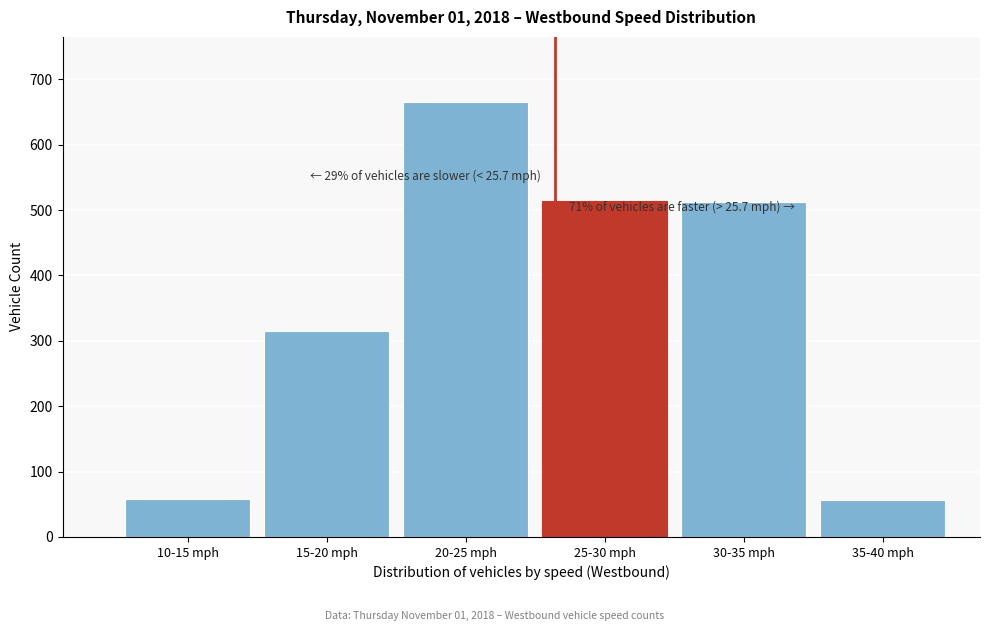

Where is the data nearest to the value 360?

15-20 mph